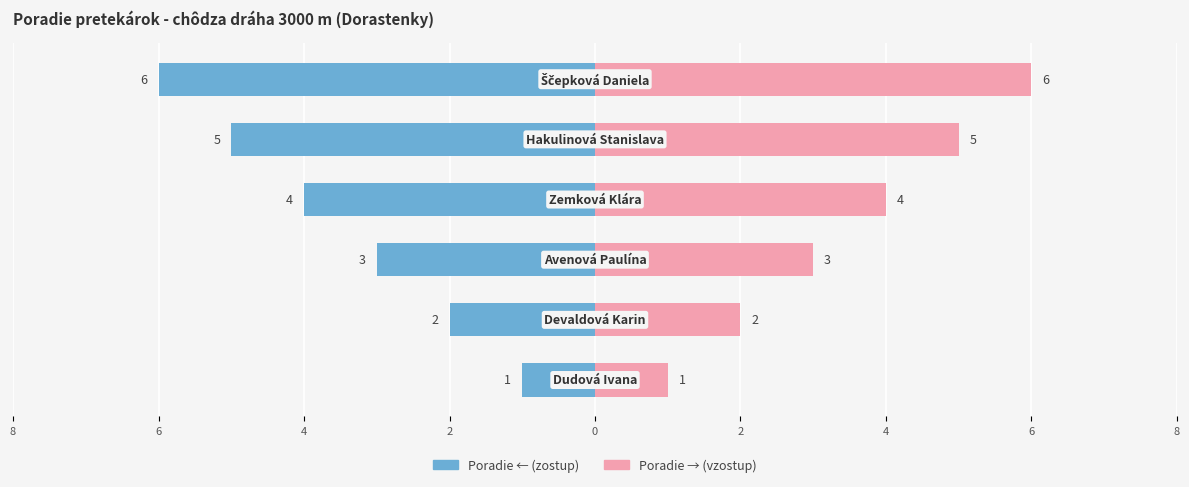

Reading left to right, extract all data points from this chart.

Poradie (Left): -1	-2	-3	-4	-5	-6
Poradie (Right): 1	2	3	4	5	6